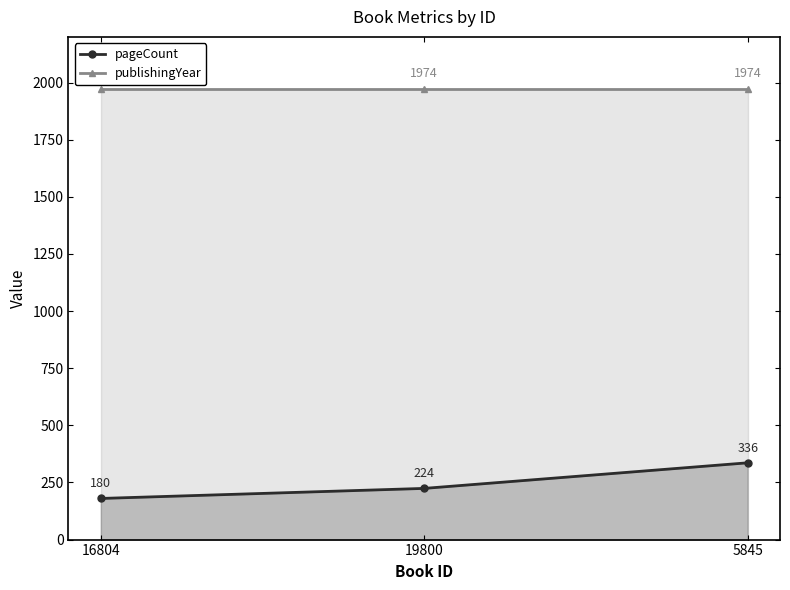

Which category has the lowest value in the pageCount series?

16804